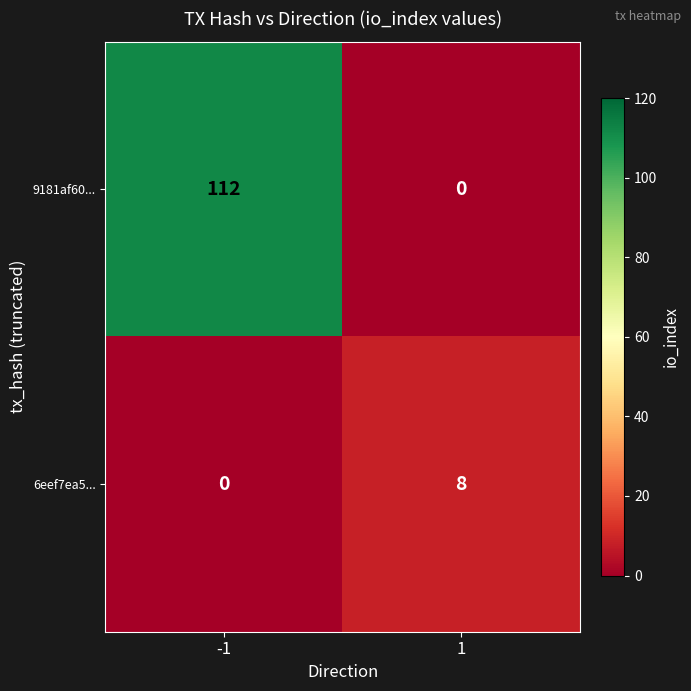

Is it true that 9181af60... equals 112 at -1?

True